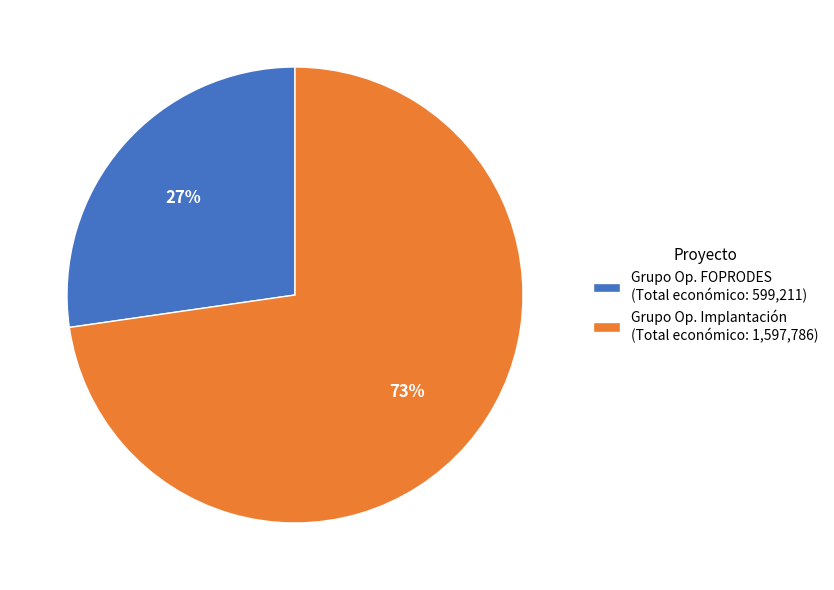

Count the number of slices in the pie.

2